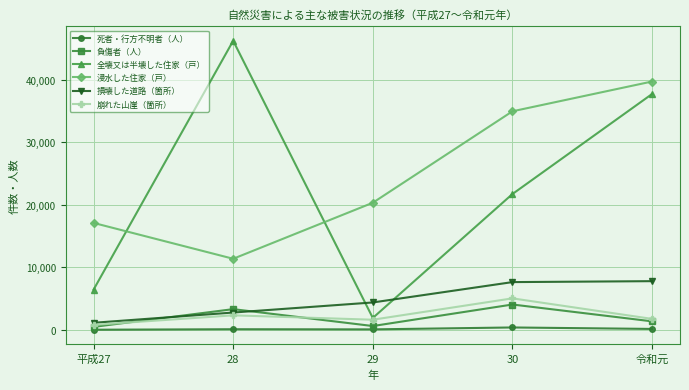

True or false: 浸水した住家（戸） and 死者・行方不明者（人） intersect in this chart.

False